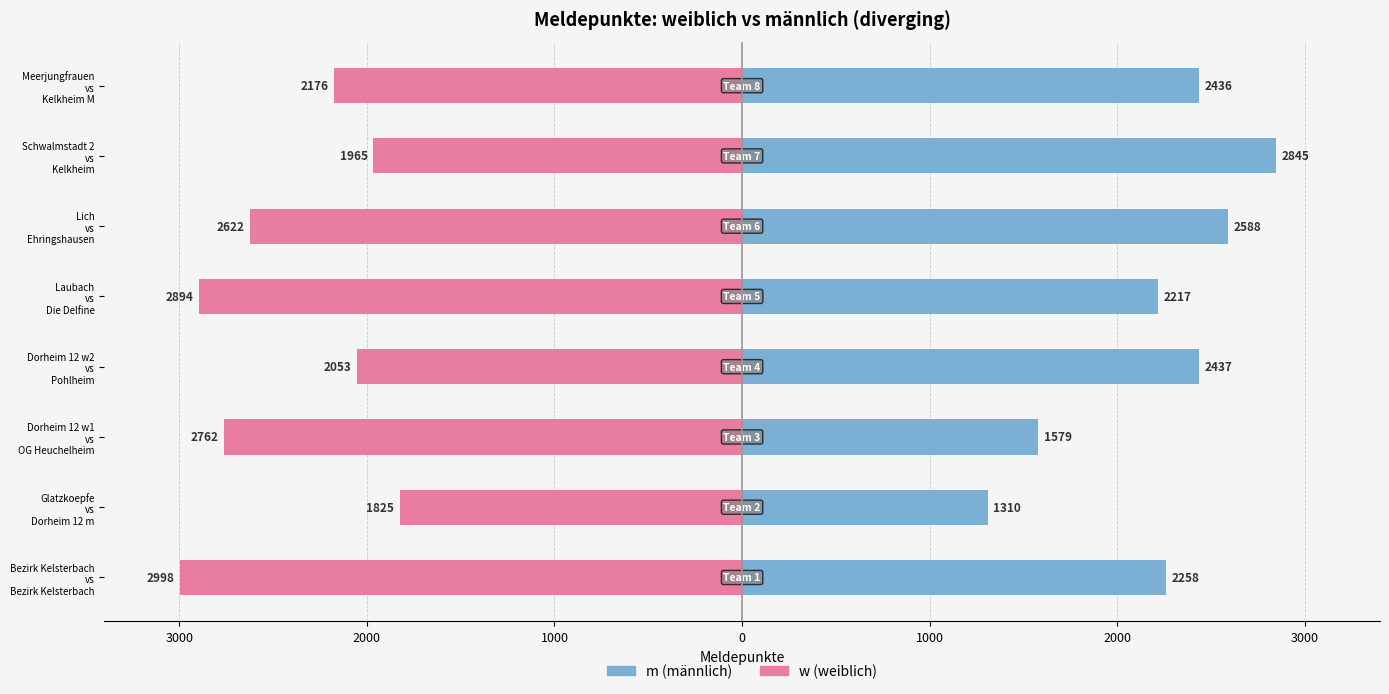

The m (männlich) series shows 1696.4 at Dorheim 12 w2 vs Pohlheim. True or false?

False